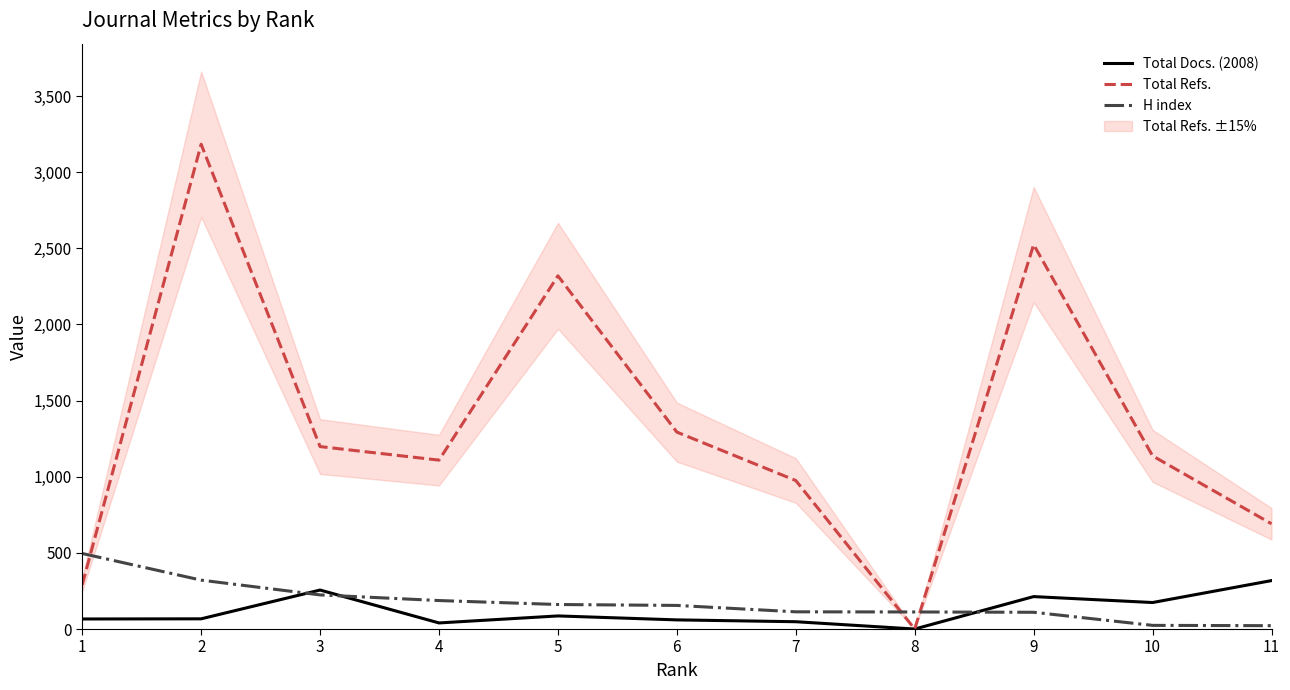

Between which two adjacent categories do H index and Total Docs. (2008) first intersect?

2 and 3